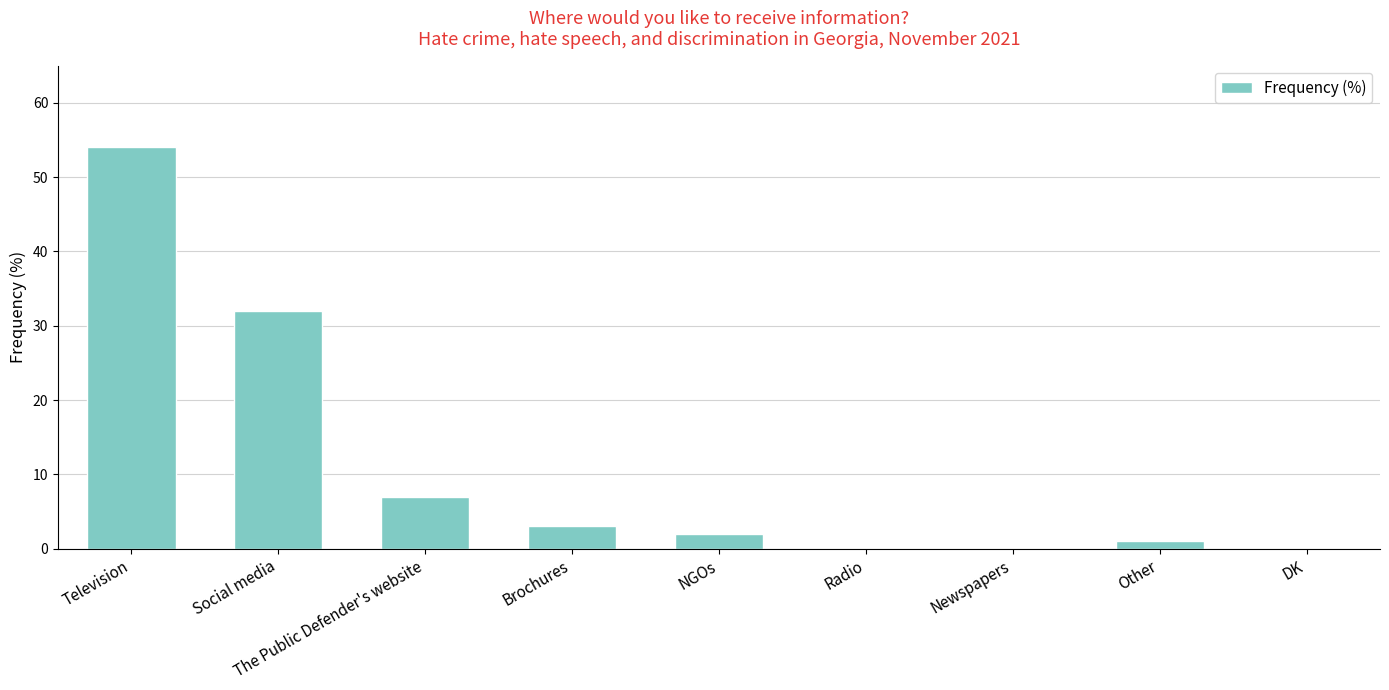

Approximately how many times larger is the value at Television compared to NGOs?

27.0